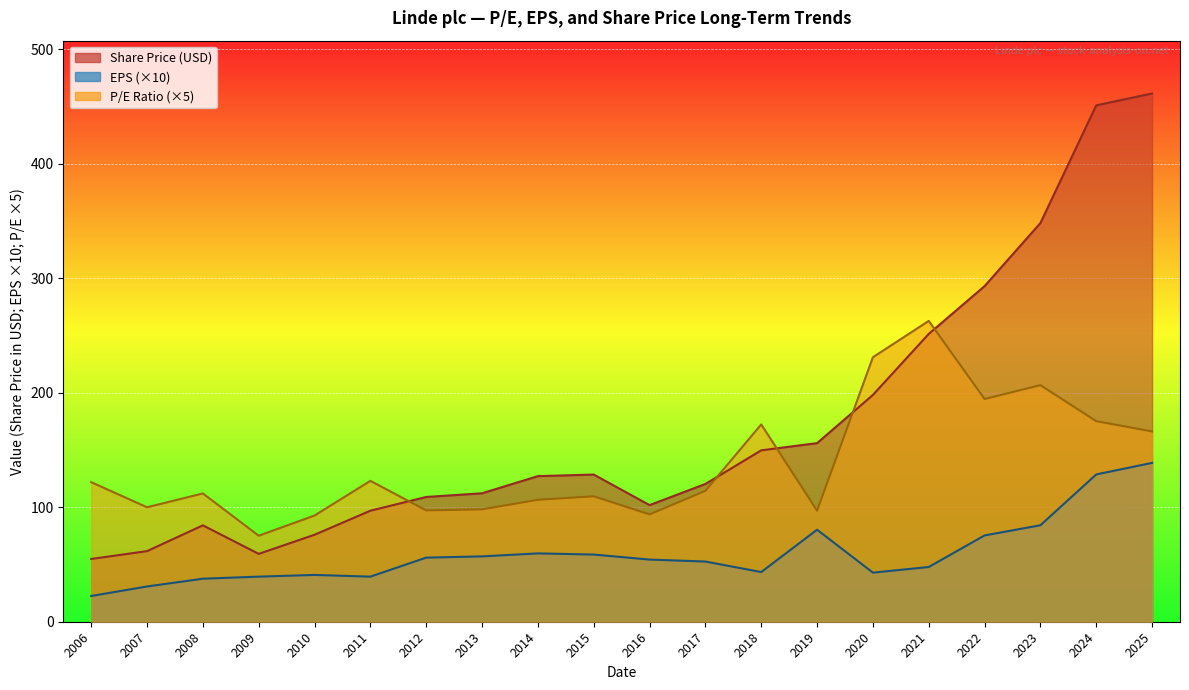

Which series has the widest spread of values?

Share Price